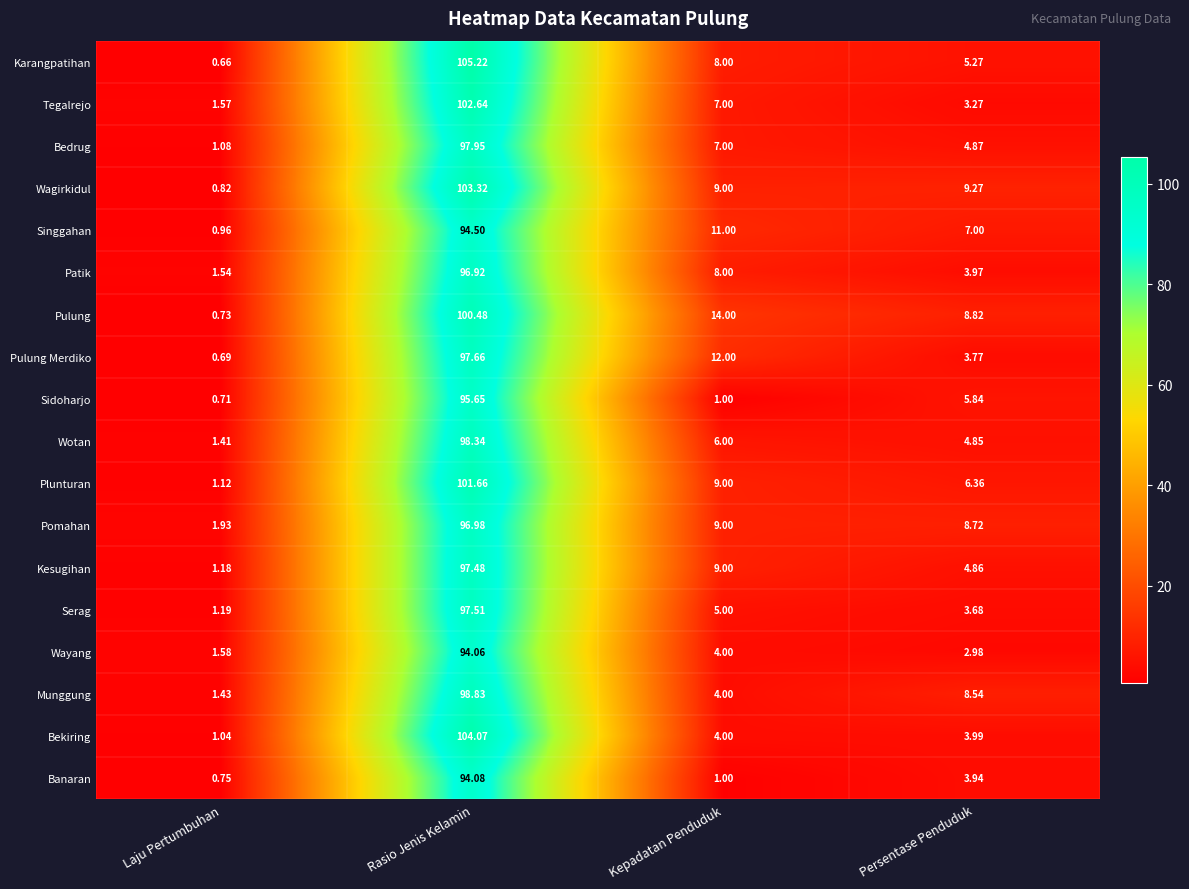

Where does the Tegalrejo series first go above 7?

Rasio Jenis Kelamin